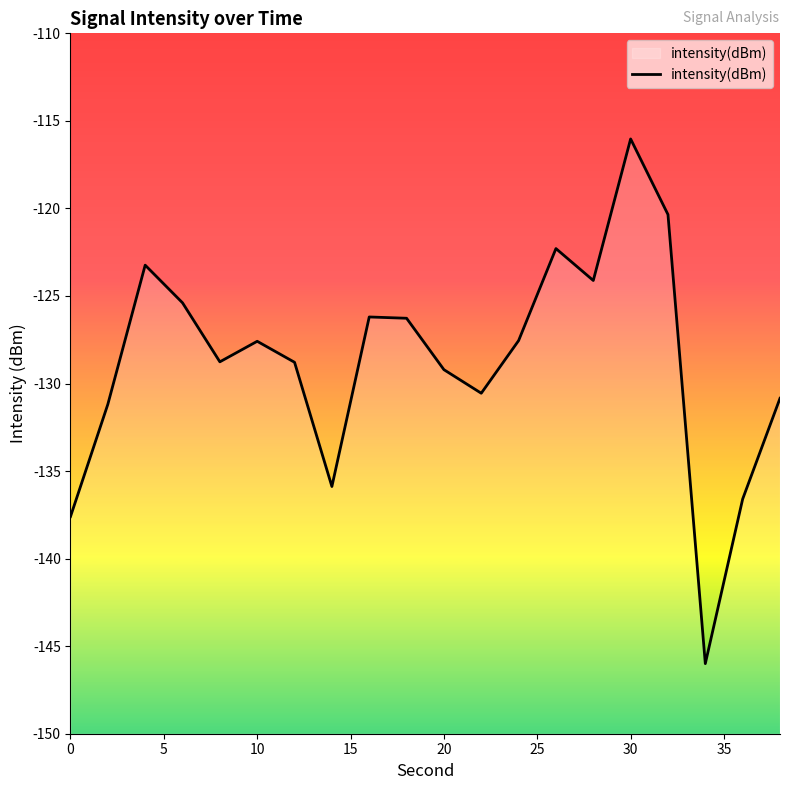

Does the chart display data point markers on the line(s)?

No